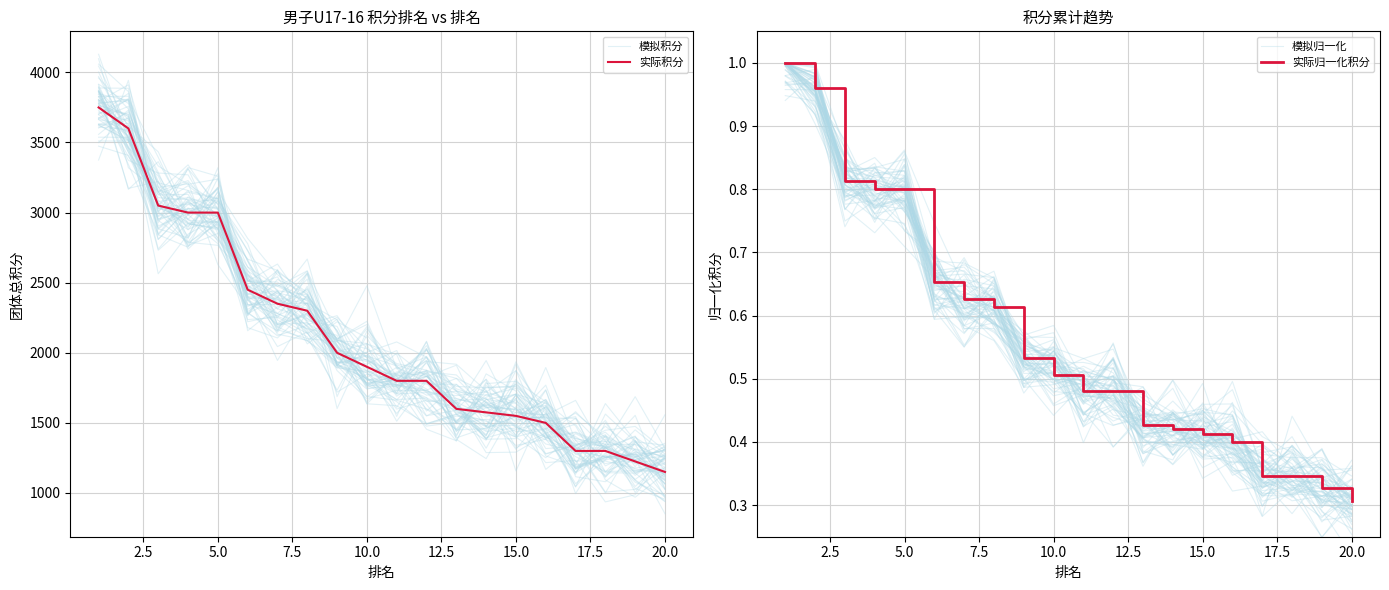

Does the chart display data point markers on the line(s)?

No